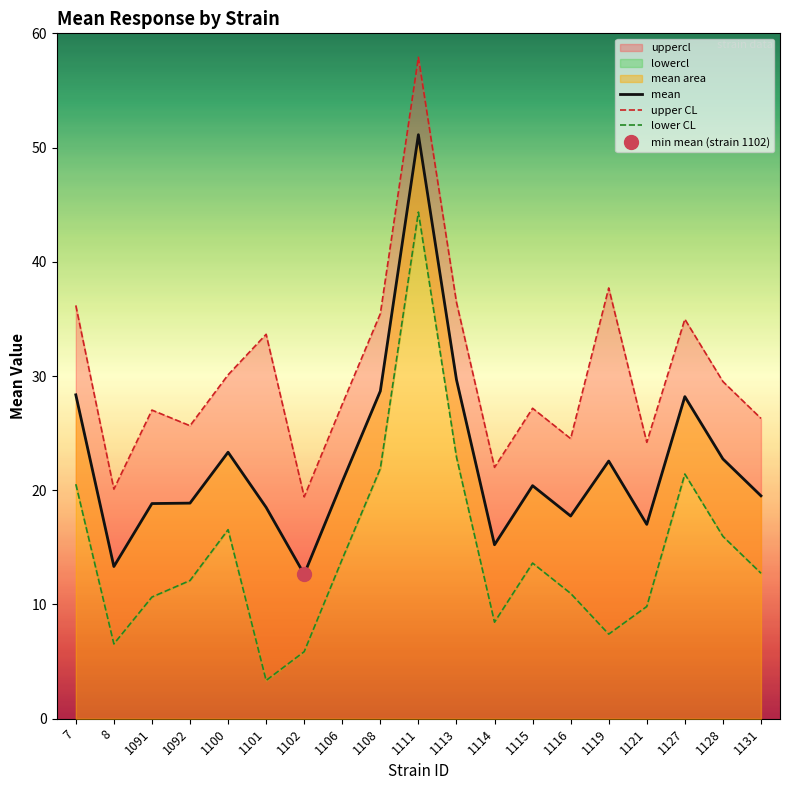

At which category is the sum across all series the highest?

1111